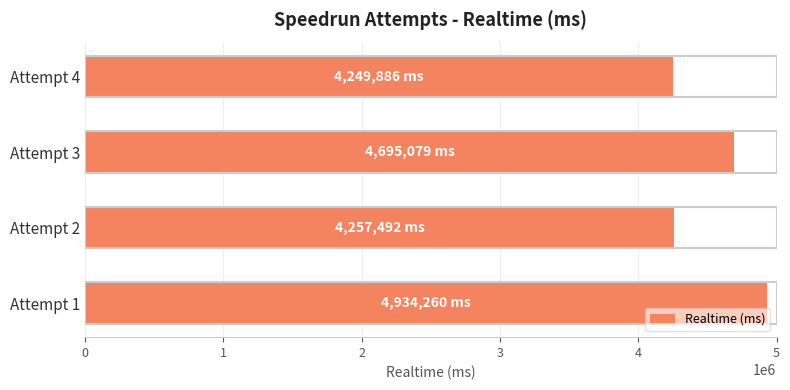

What is the sum of all values?

18136717